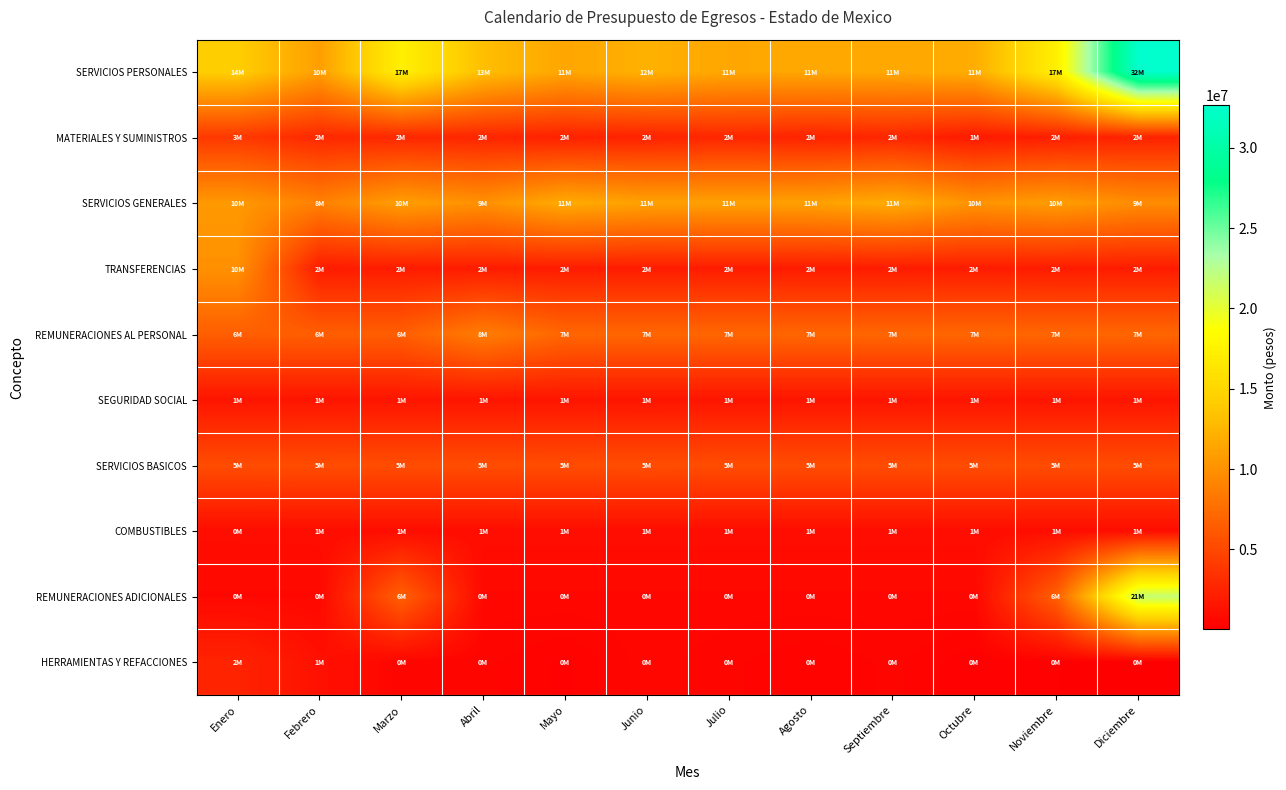

What is the difference between the highest and lowest values at Noviembre?

17135232